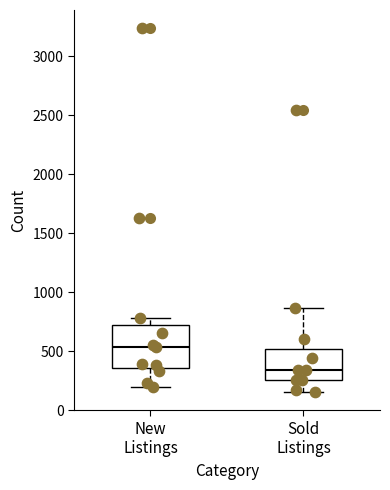

Where is the upper edge of the box for Sold Listings on the y-axis? The values are not printed on the chart, so give them approximately, as read against the axis.

500